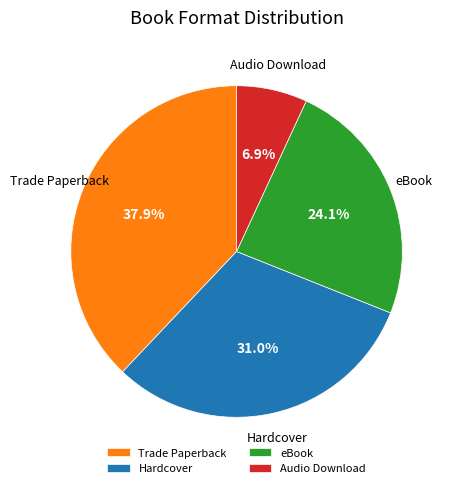

What percentage is the eBook slice, to the nearest percent?

24%